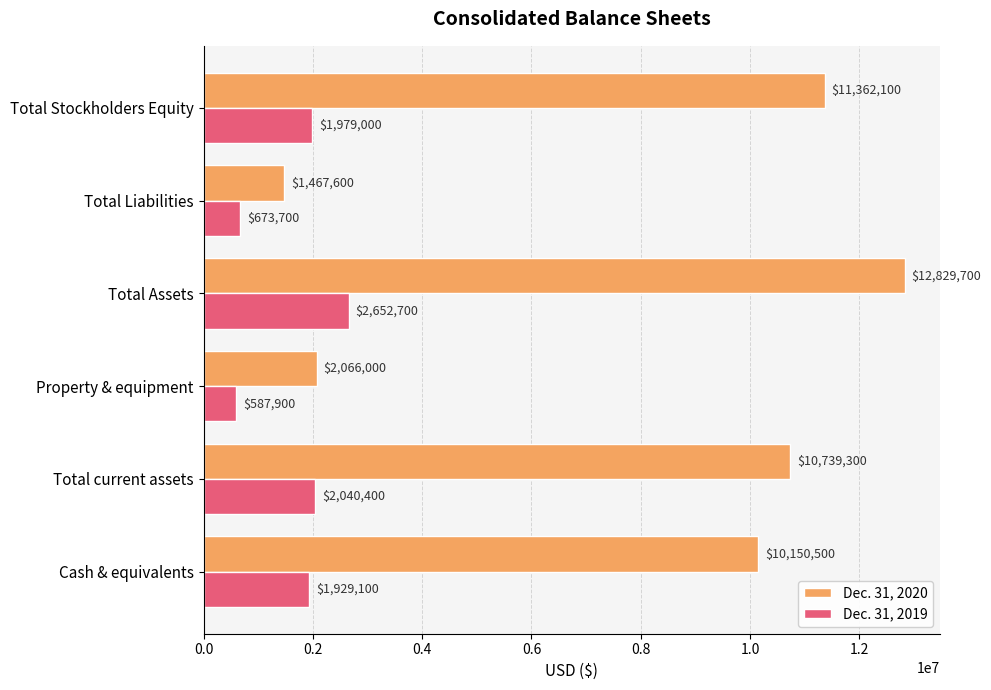

Rank the series at Property & equipment from lowest to highest value.

Dec. 31, 2019, Dec. 31, 2020